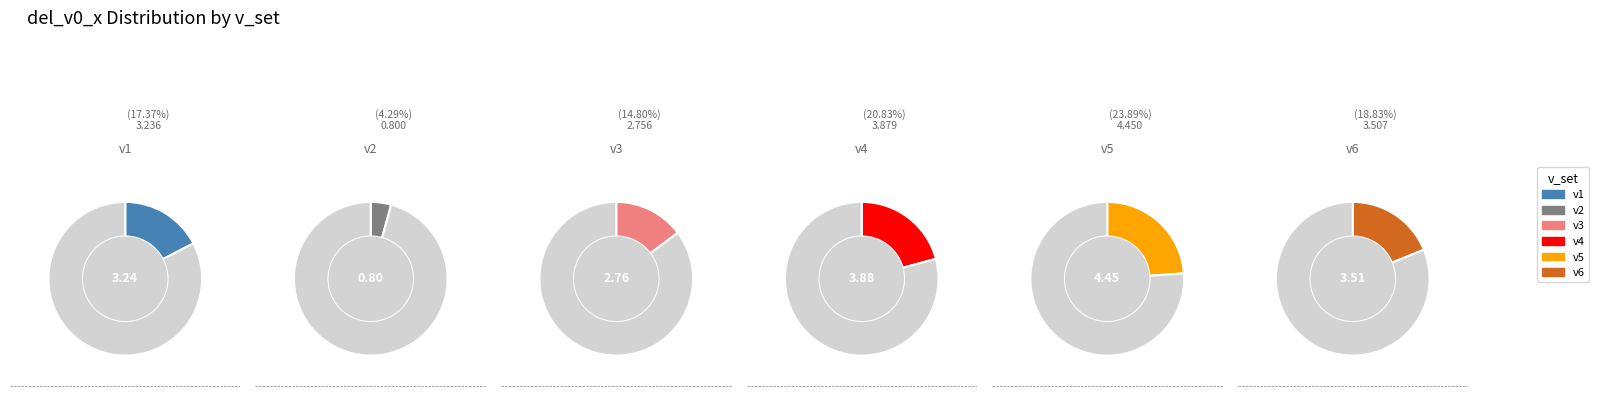

The v4 slice represents 21% of the pie. True or false?

True